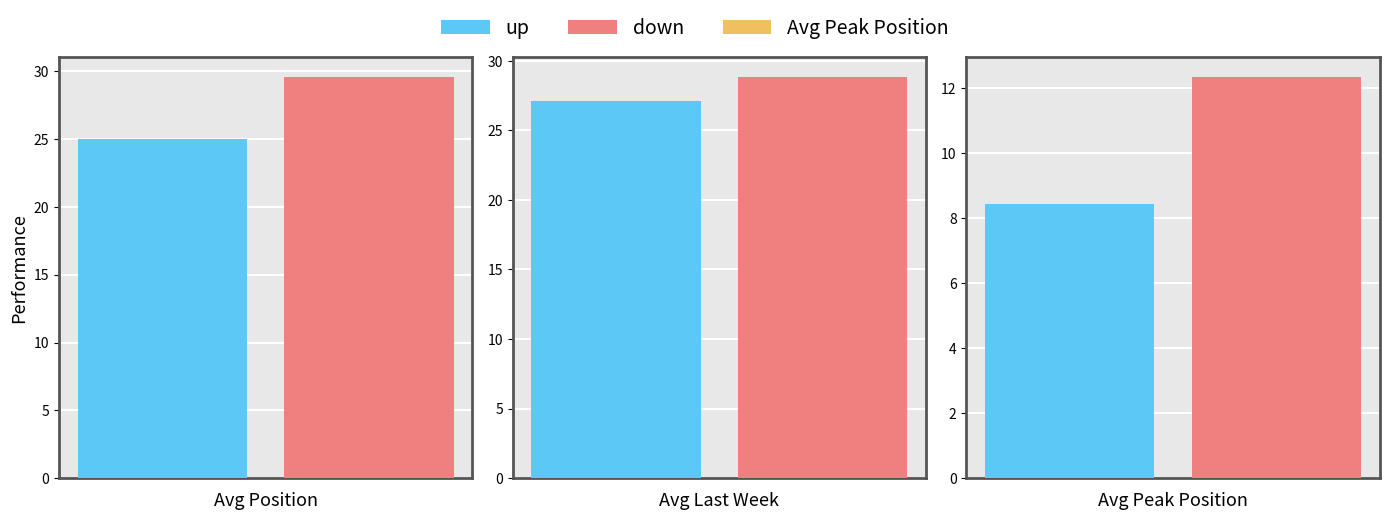

What position from the right is up?

2